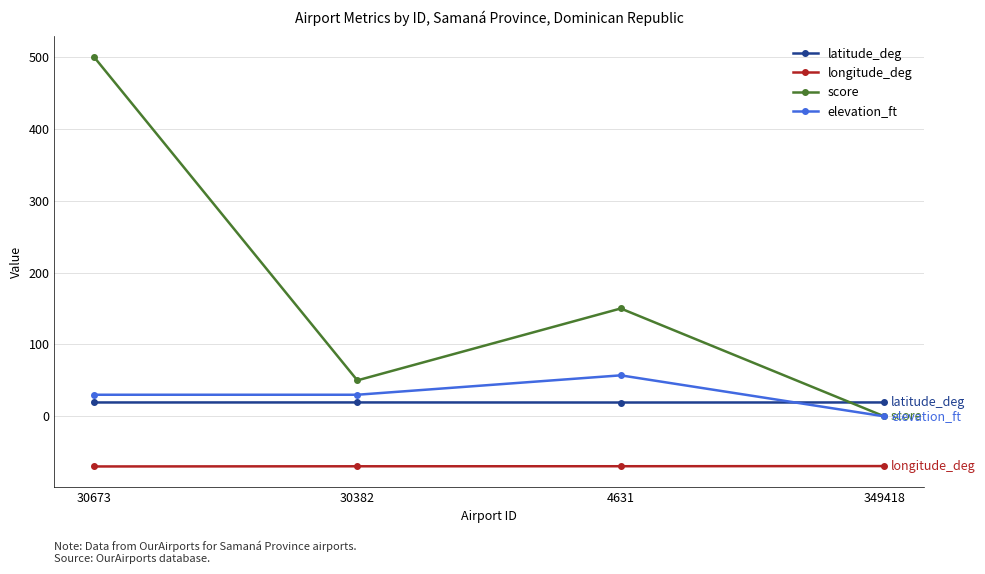

True or false: longitude_deg has more than 2 interior local peaks.

False